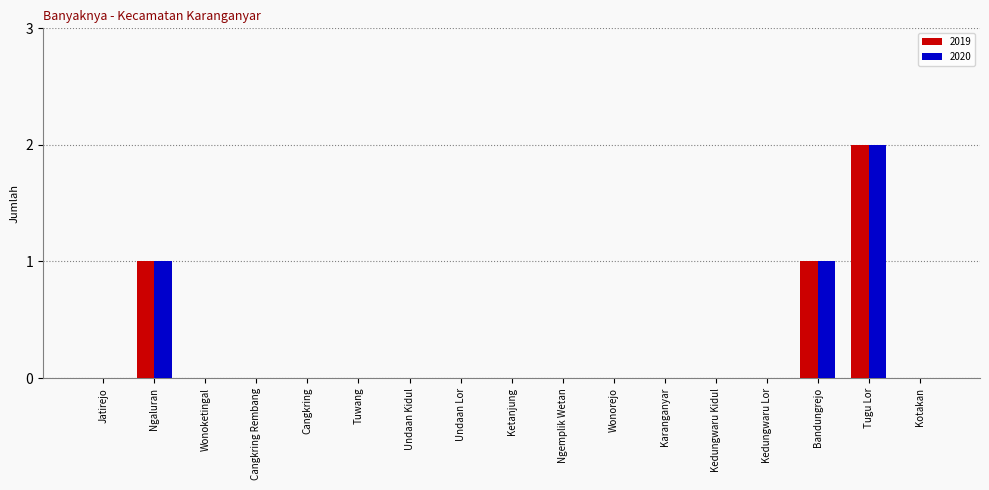

Is the value of 2019 at Wonorejo greater than the value of 2020 at Bandungrejo?

No